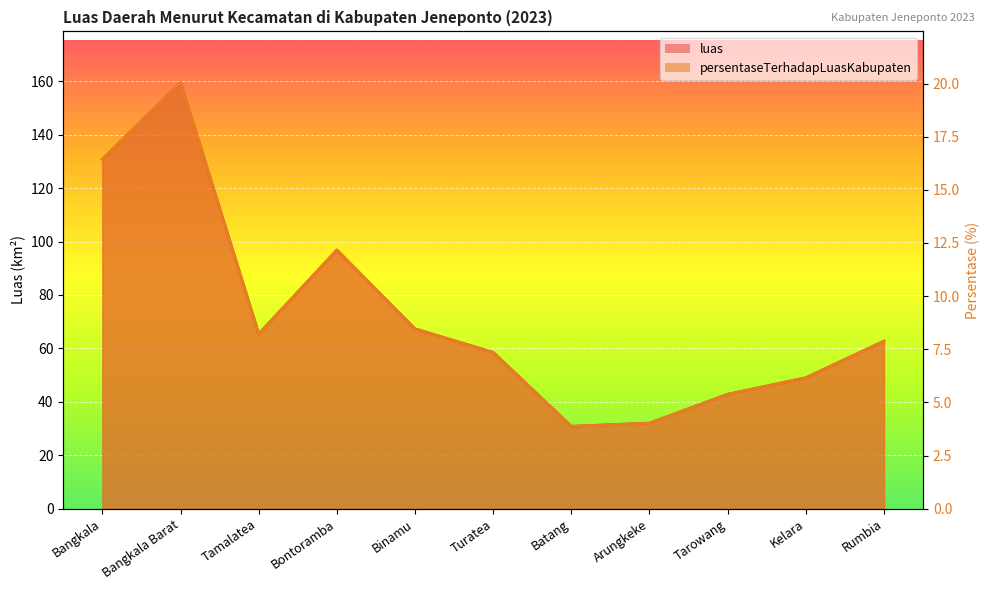

In persentaseTerhadapLuasKabupaten, how many points are lower than both neighbors (excluding endpoints)?

2